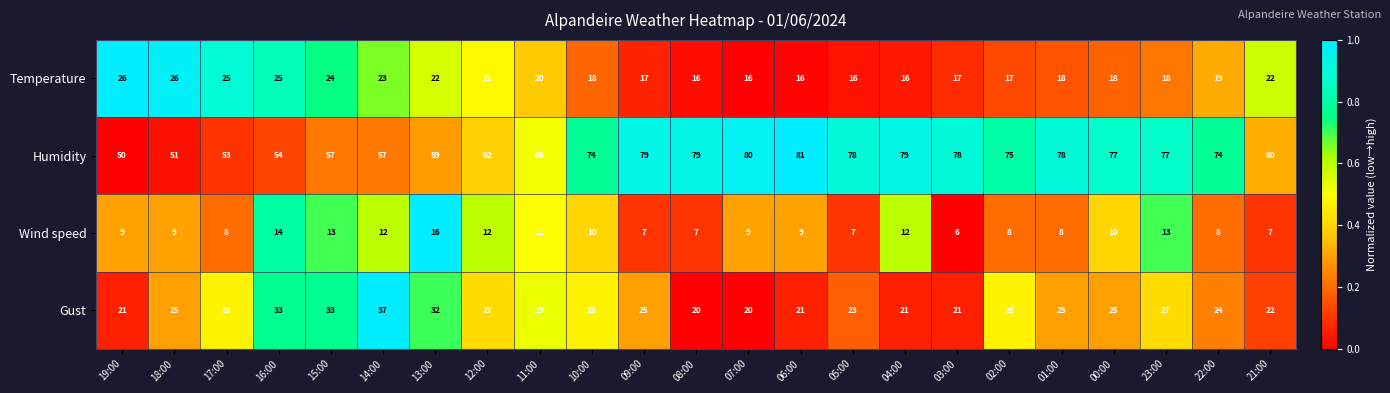

List the series in order of their peak value, lowest first.

Wind speed, Temperature, Gust, Humidity